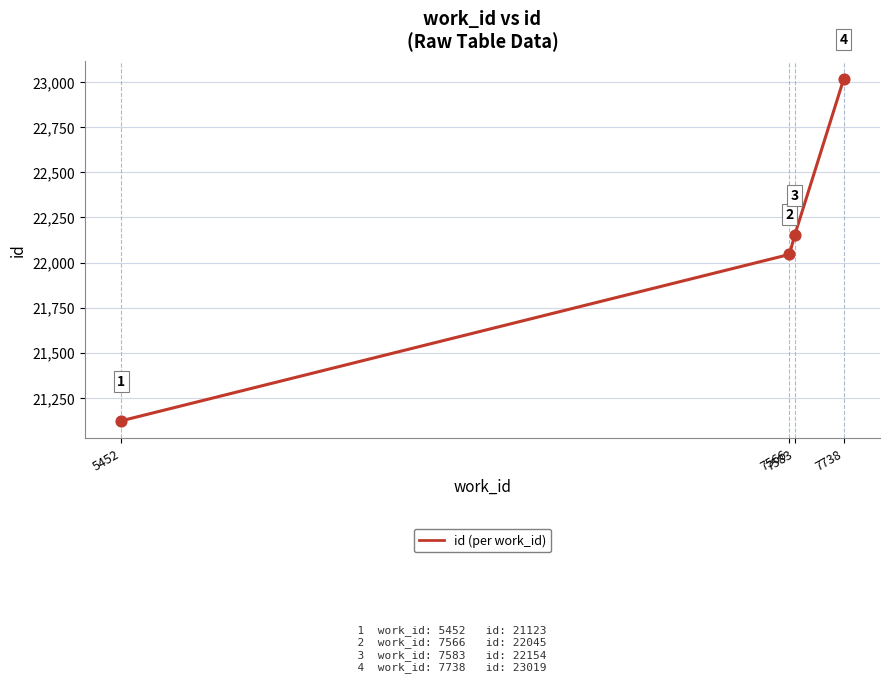

What is the change in value from 5452 to 7738?

+1896